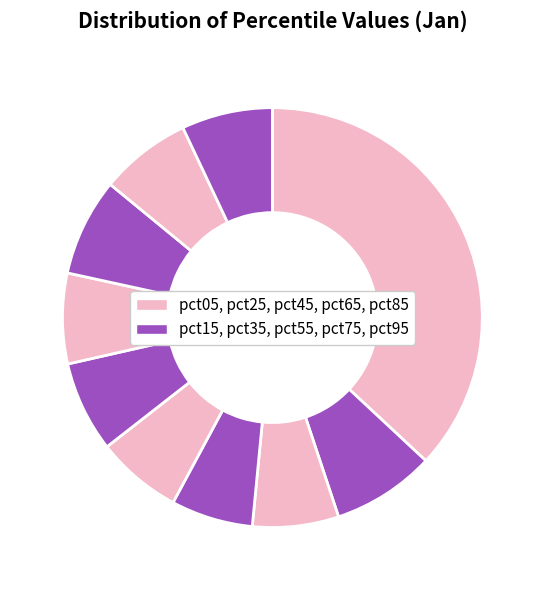

How many segments does this pie chart have?

10